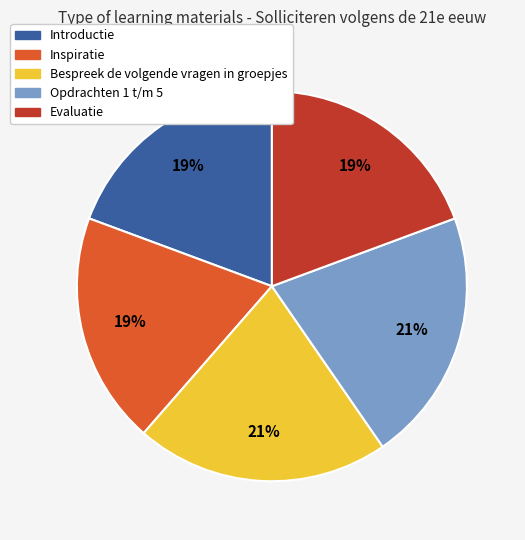

Combined, do Opdrachten 1 t/m 5 and Introductie account for over 50%?

No